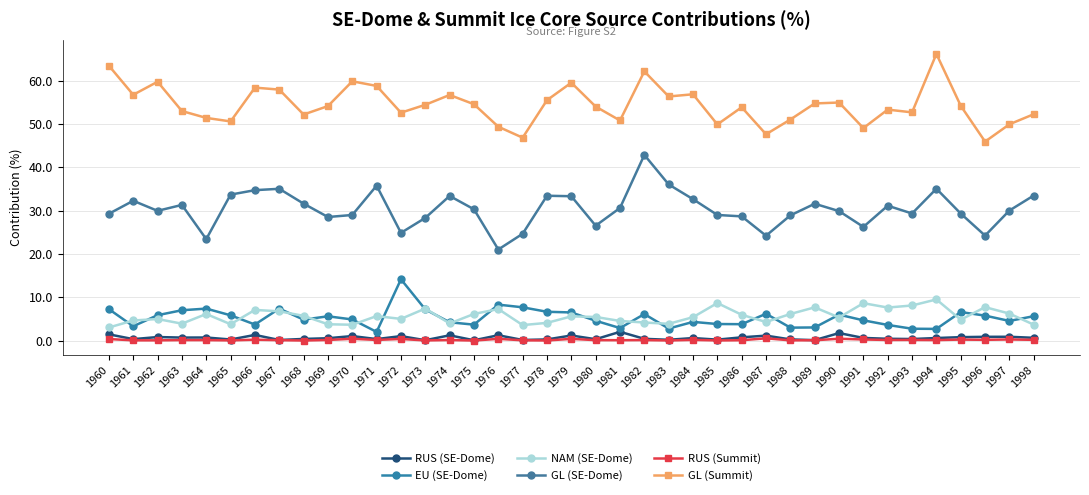

What is the difference between the RUS (Summit) values at 1991 and 1984?

0.1